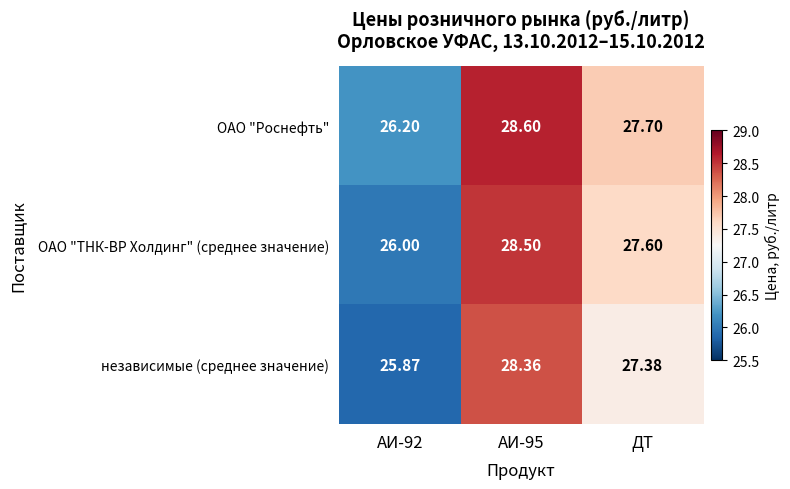

At which label is ОАО "Роснефть" closest to 27?

ДТ